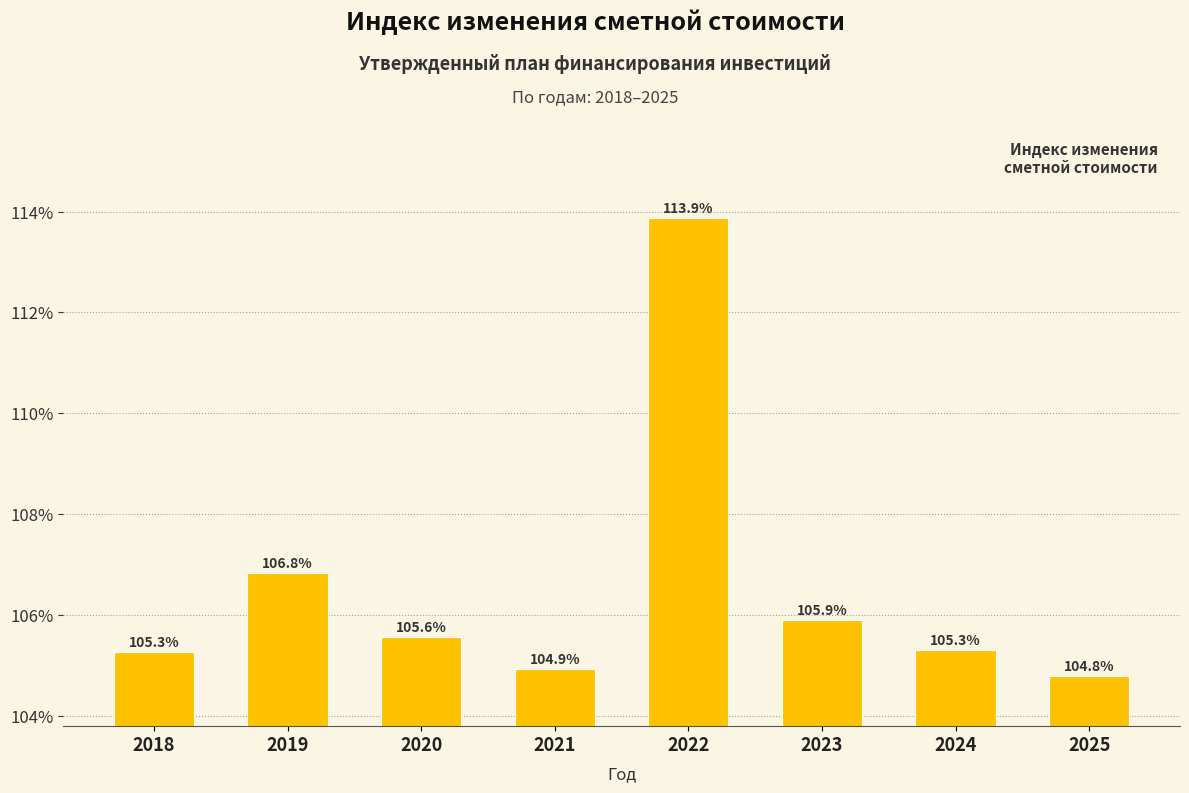

Reading left to right, extract all data points from this chart.

2018=105.3	2019=106.8	2020=105.6	2021=104.9	2022=113.9	2023=105.9	2024=105.3	2025=104.8